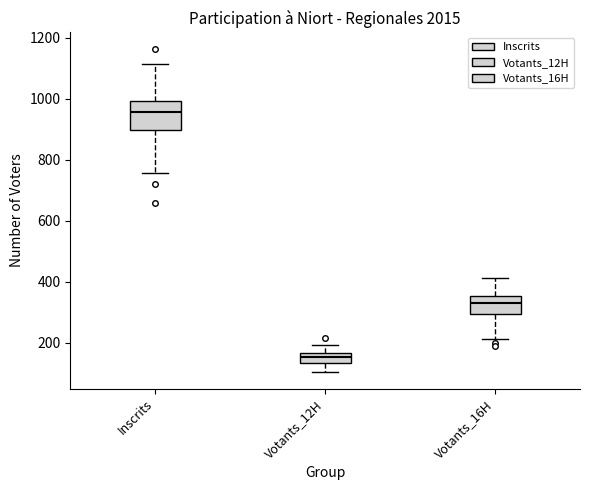

Reading left to right, read every box against the y-axis: the position of its median line, the range the box covers, and the ends of its whiskers. The values are not printed on the chart, so give them approximately, as read against the axis.

Inscrits: median 960, box 900 to 1000, whiskers 760 to 1120
Votants_12H: median 160 (inside the box), box 140 to 160, whiskers 100 to 200
Votants_16H: median 340, box 300 to 360, whiskers 220 to 420